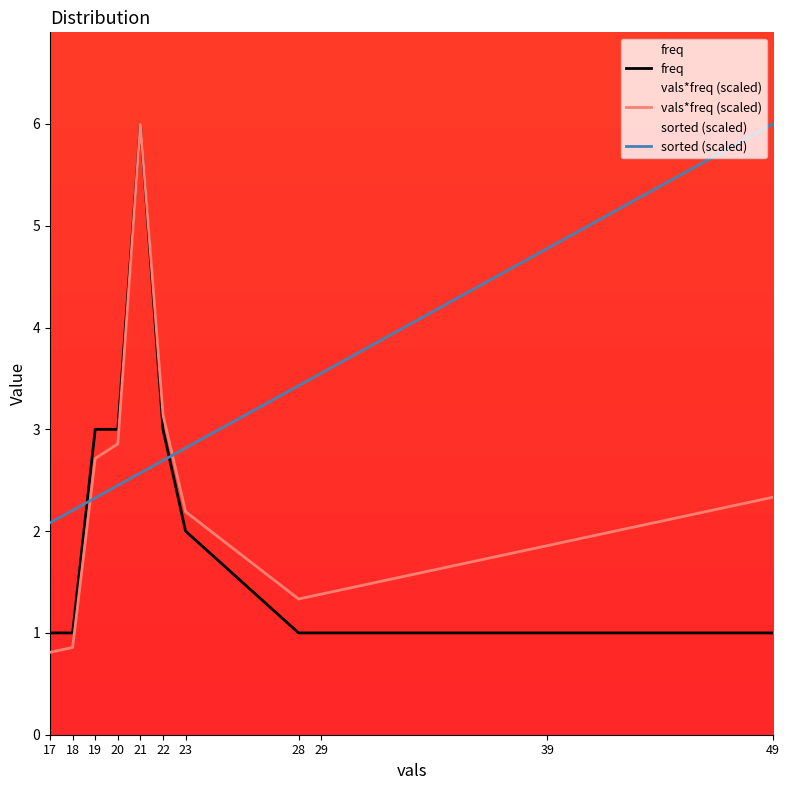

Rank the series by their average value, from highest to lowest.

sorted (scaled), vals*freq (scaled), freq